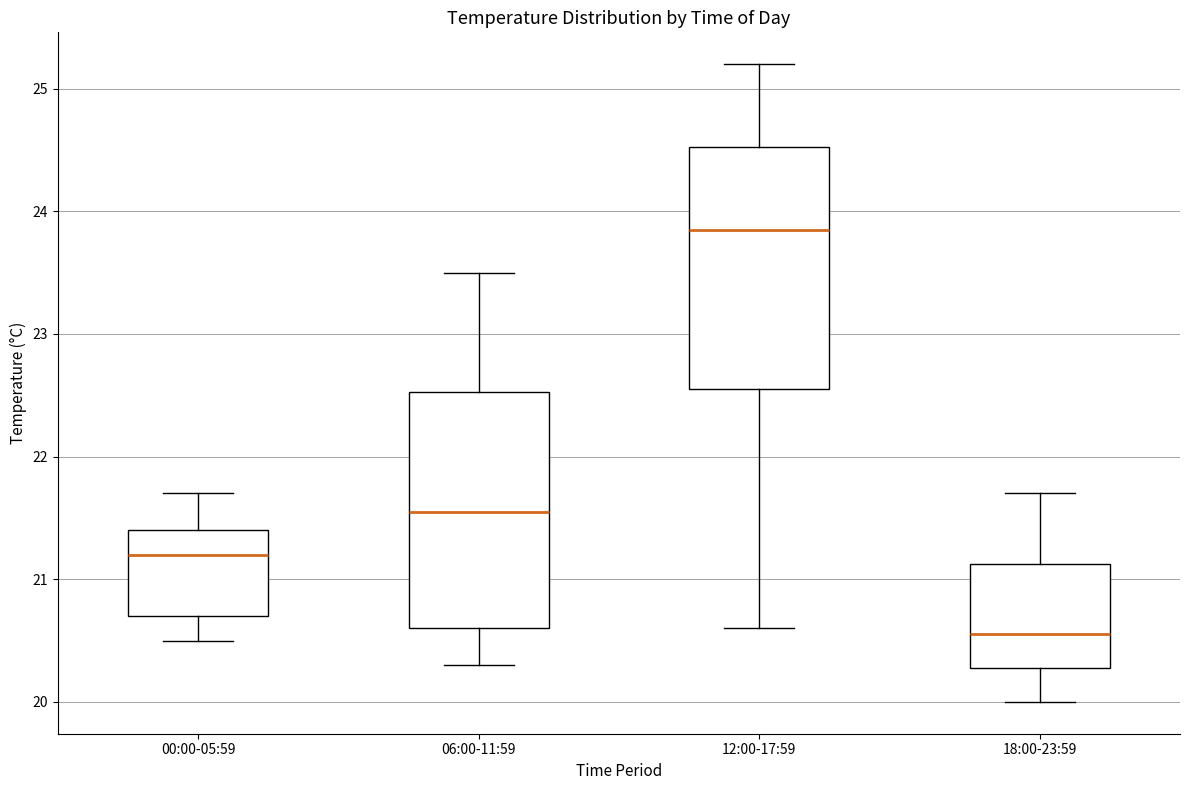

Reading left to right, read every box against the y-axis: the position of its median line, the range the box covers, and the ends of its whiskers. The values are not printed on the chart, so give them approximately, as read against the axis.

00:00-05:59: median 21.2, box 20.7 to 21.4, whiskers 20.5 to 21.7
06:00-11:59: median 21.6, box 20.6 to 22.5, whiskers 20.3 to 23.5
12:00-17:59: median 23.9, box 22.6 to 24.5, whiskers 20.6 to 25.2
18:00-23:59: median 20.6, box 20.3 to 21.1, whiskers 20.0 to 21.7